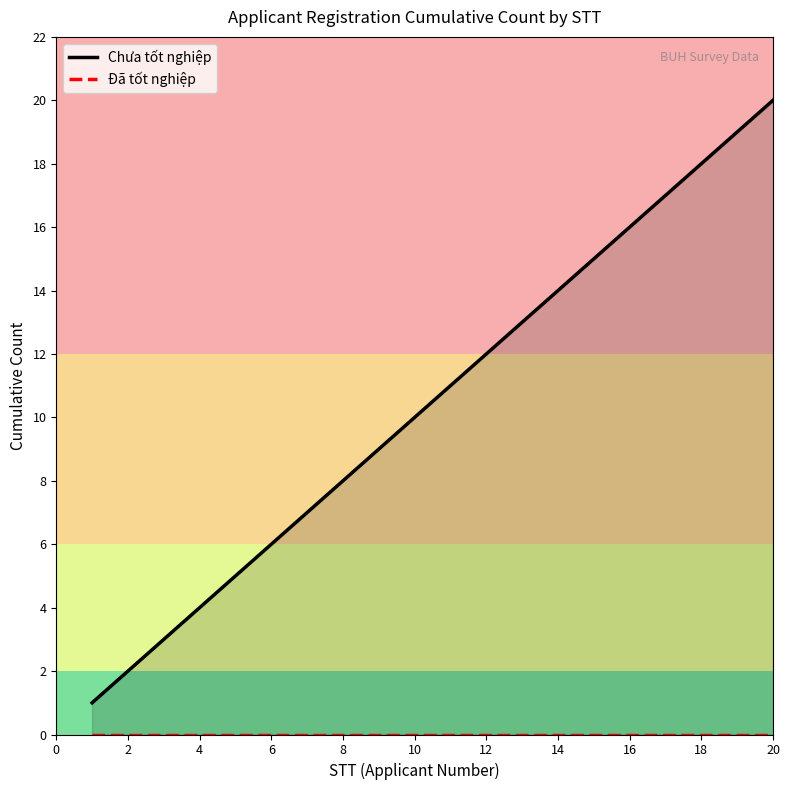

True or false: Đã tốt nghiệp has more than 0 points higher than both neighbors.

False